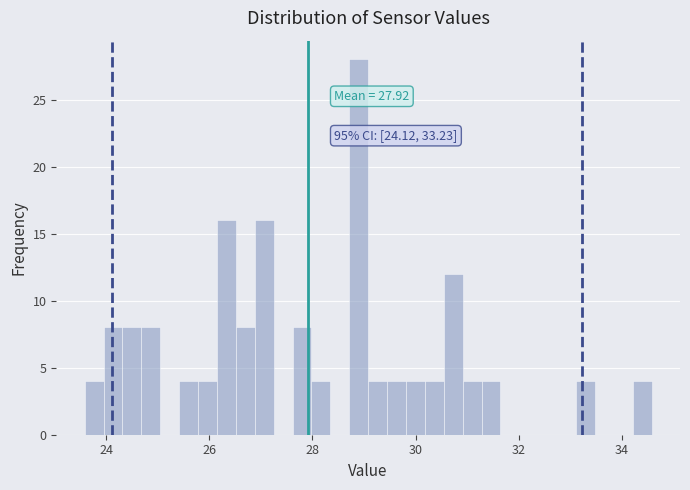

Around what value on the x-axis is the tallest bar? Give the approximate position of its centre, as read against the axis.

28.8